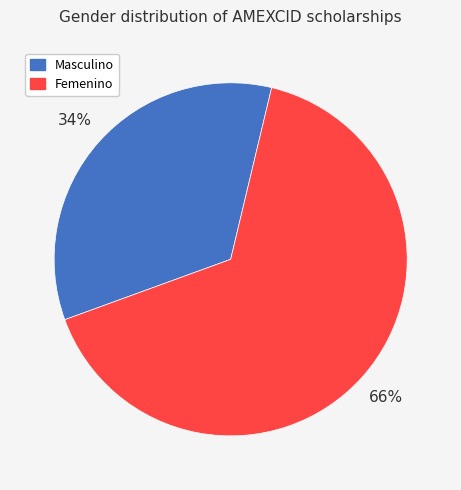

To the nearest percent, what portion does Masculino represent?

34%